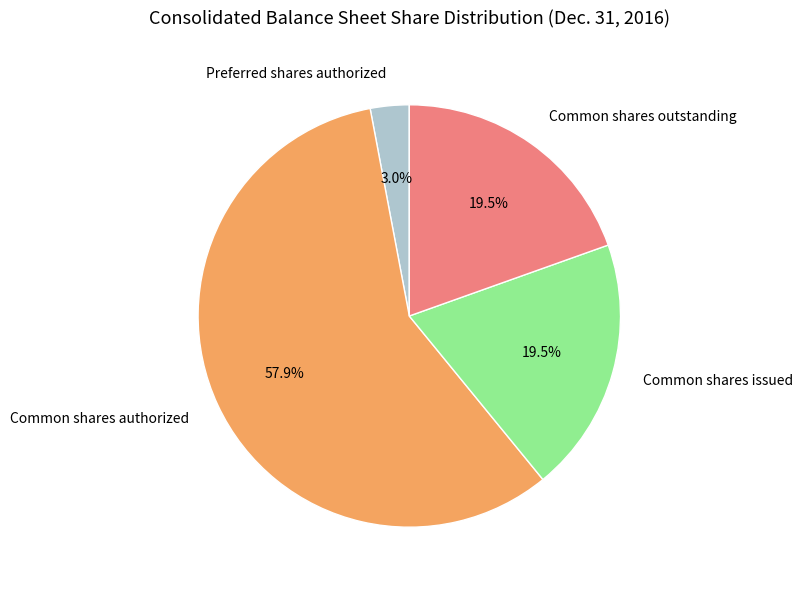

Approximately how many times larger is the value at Preferred shares authorized compared to Common shares outstanding?

0.2